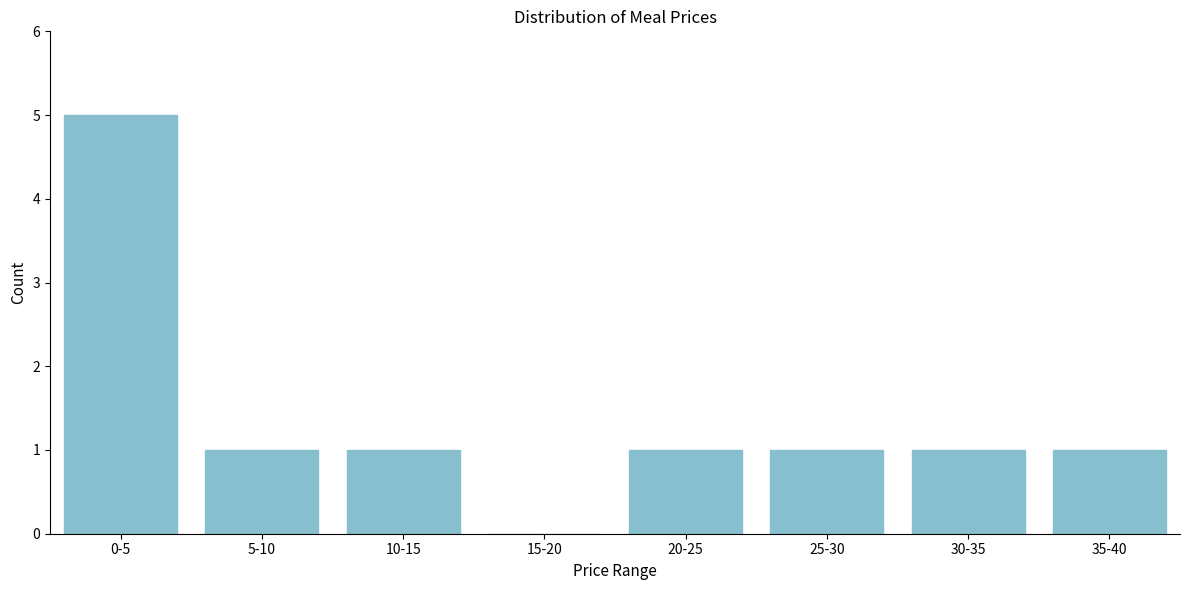

Reading right to left, transcribe all the data shown in this chart.

35-40=1	30-35=1	25-30=1	20-25=1	15-20=0	10-15=1	5-10=1	0-5=5